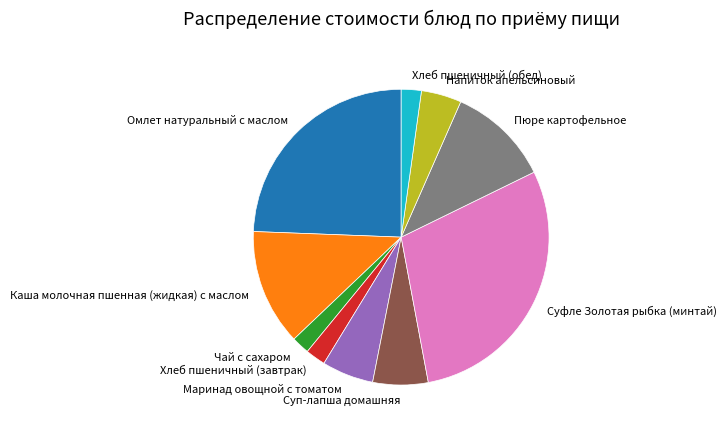

Which slice is the largest?

Суфле Золотая рыбка (минтай)